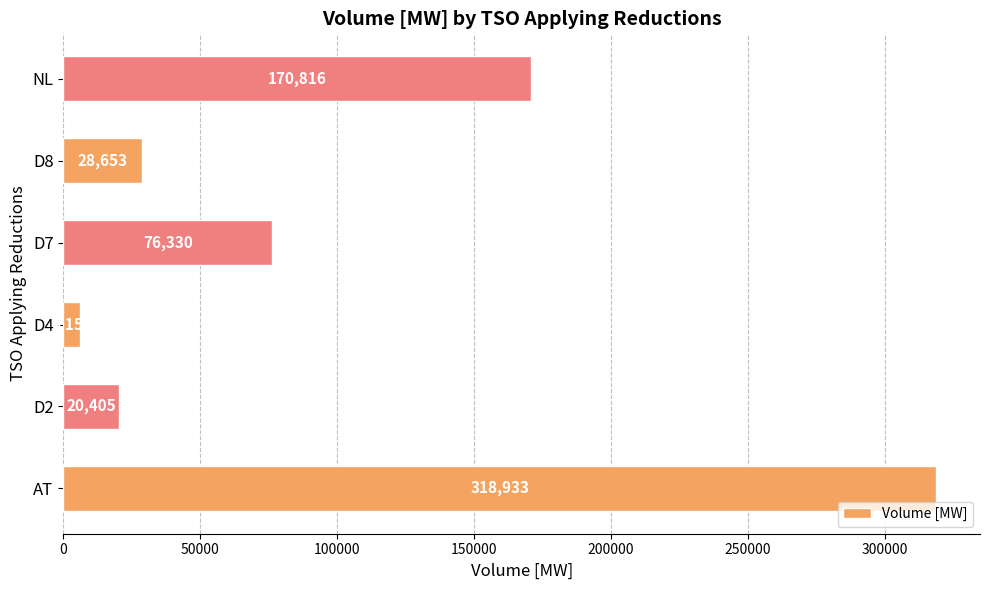

List the labels in order of value, largest first.

AT, NL, D7, D8, D2, D4